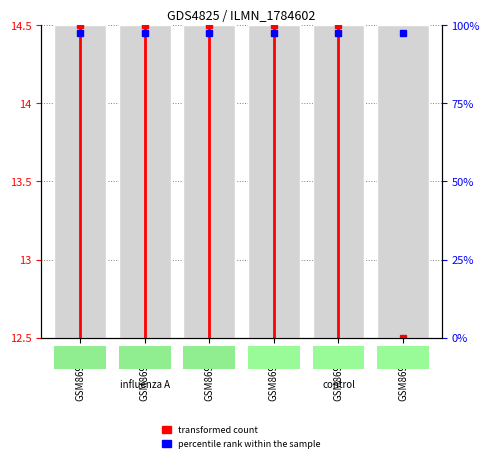

What is the change in value from GSM869065 to GSM869067?

+2.0